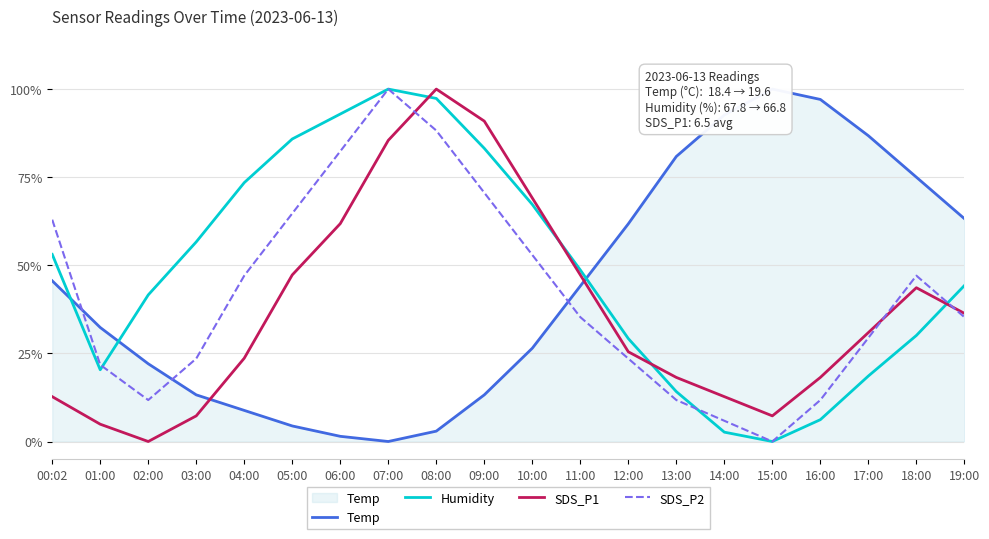

The Humidity series shows 1.0 at 03:00. True or false?

False